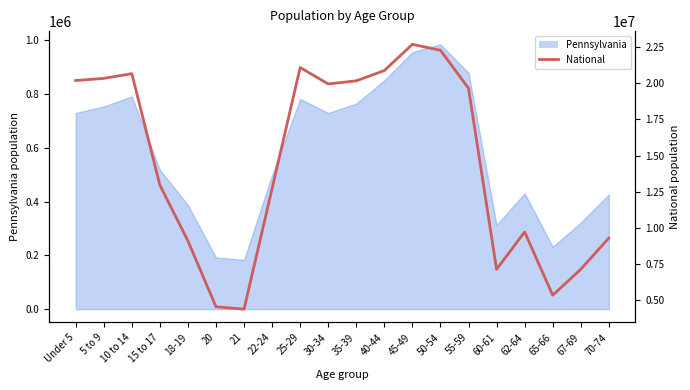

How many values are below 19664805?

10